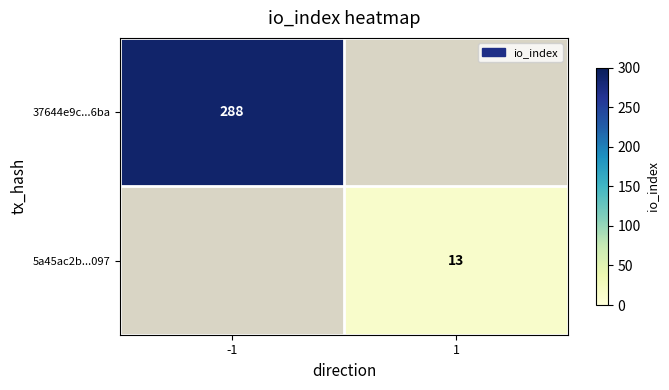

The value of 5a45ac2b...097 at 1 is 13. True or false?

True